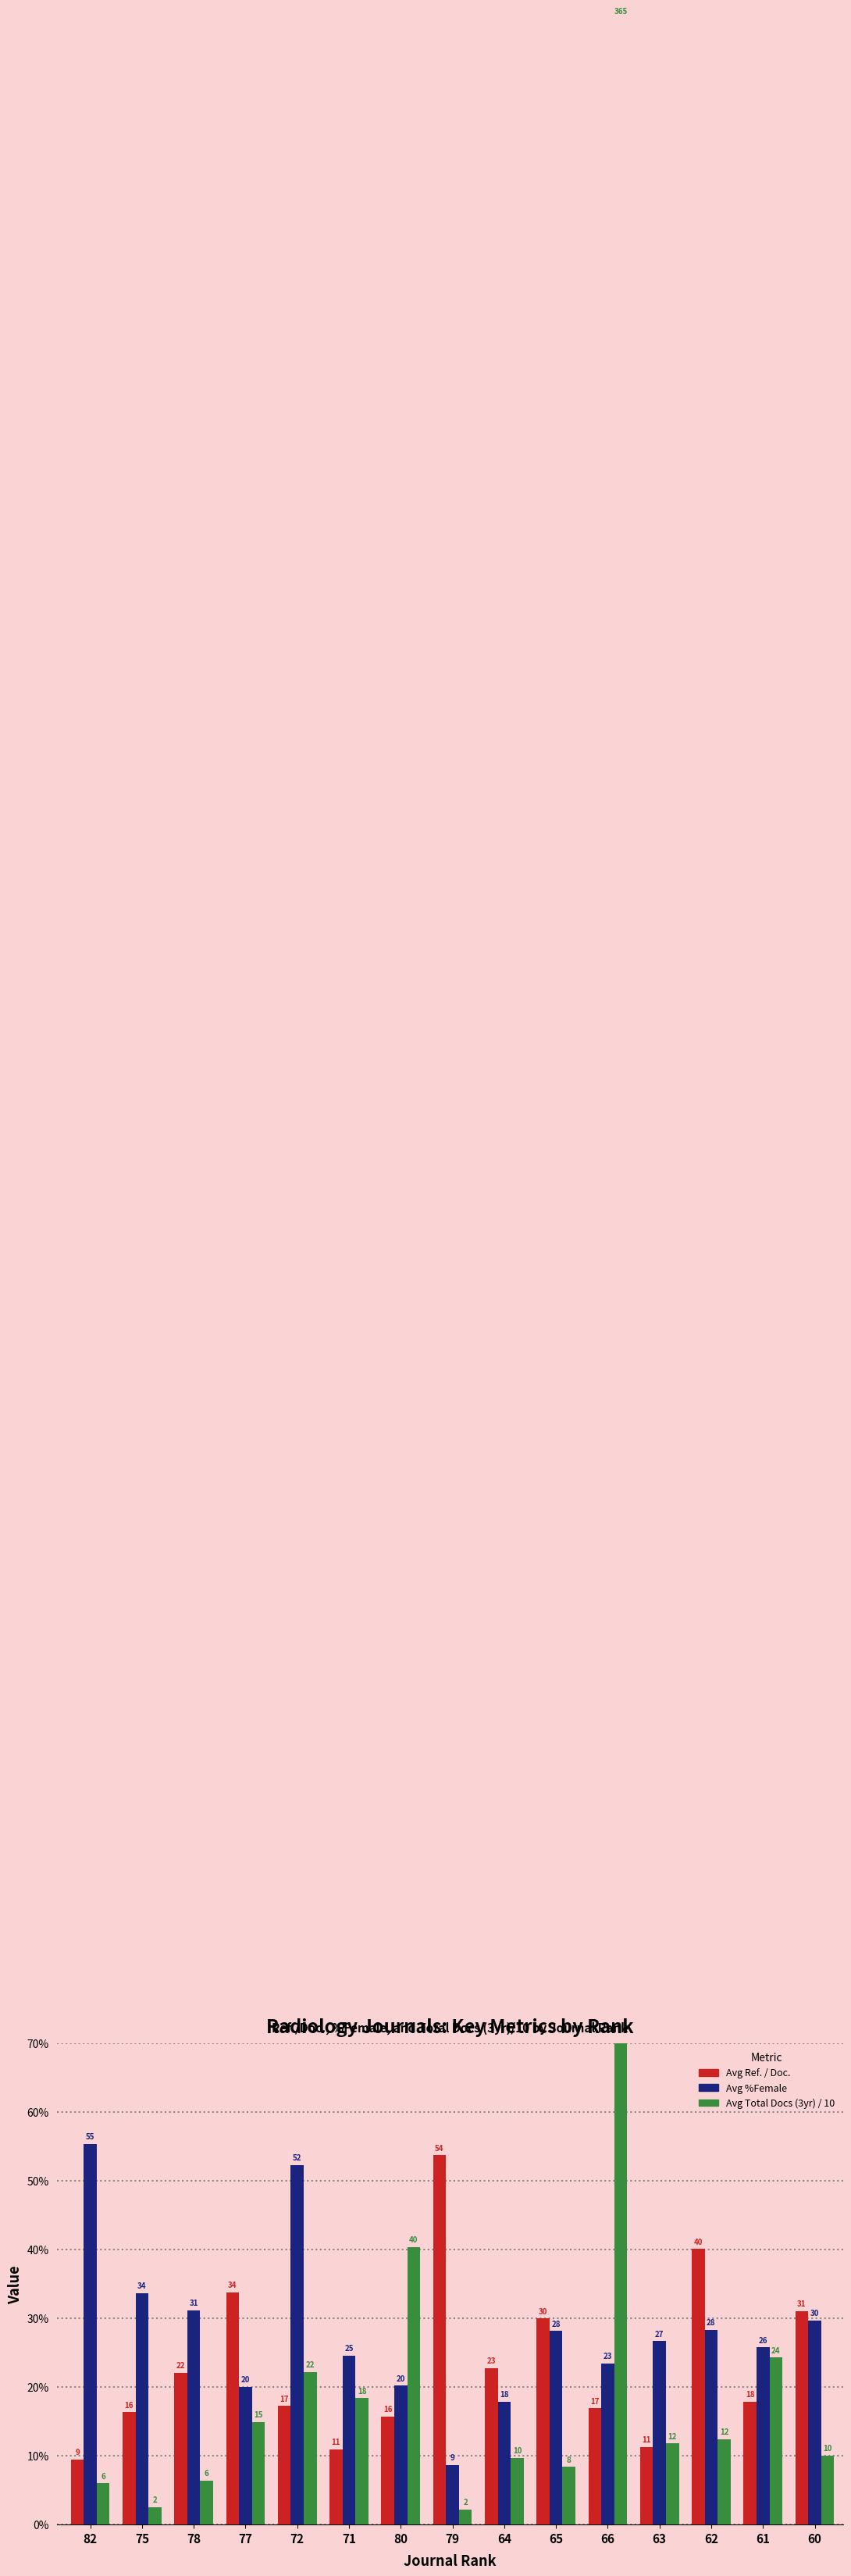

Reading left to right, extract all data points from this chart.

Avg Ref. / Doc.: 9.5	16.3	22.1	33.8	17.2	10.9	15.8	53.7	22.8	30.0	16.9	11.3	40.1	17.9	31.1
Avg %Female: 55.4	33.7	31.2	20.0	52.3	24.6	20.2	8.7	17.9	28.2	23.4	26.7	28.4	25.8	29.7
Avg Total Docs (3yr) / 10: 6.0	2.5	6.4	14.9	22.2	18.4	40.4	2.2	9.7	8.4	364.6	11.8	12.4	24.3	10.0